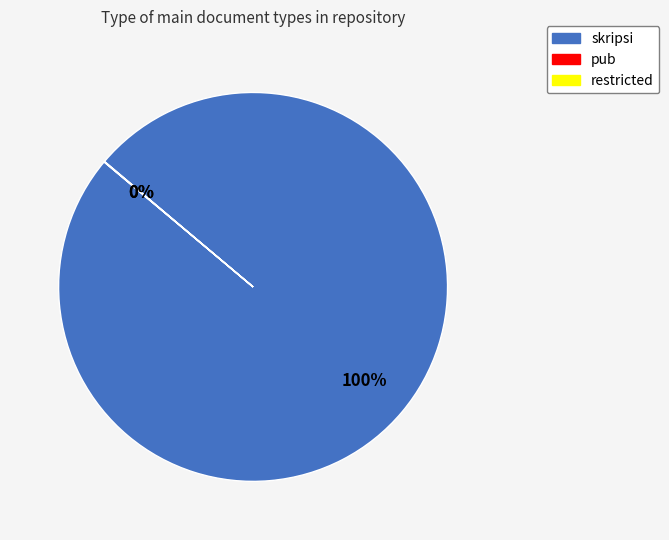

To the nearest percent, what is the difference between the largest and smallest slice percentages?

100%